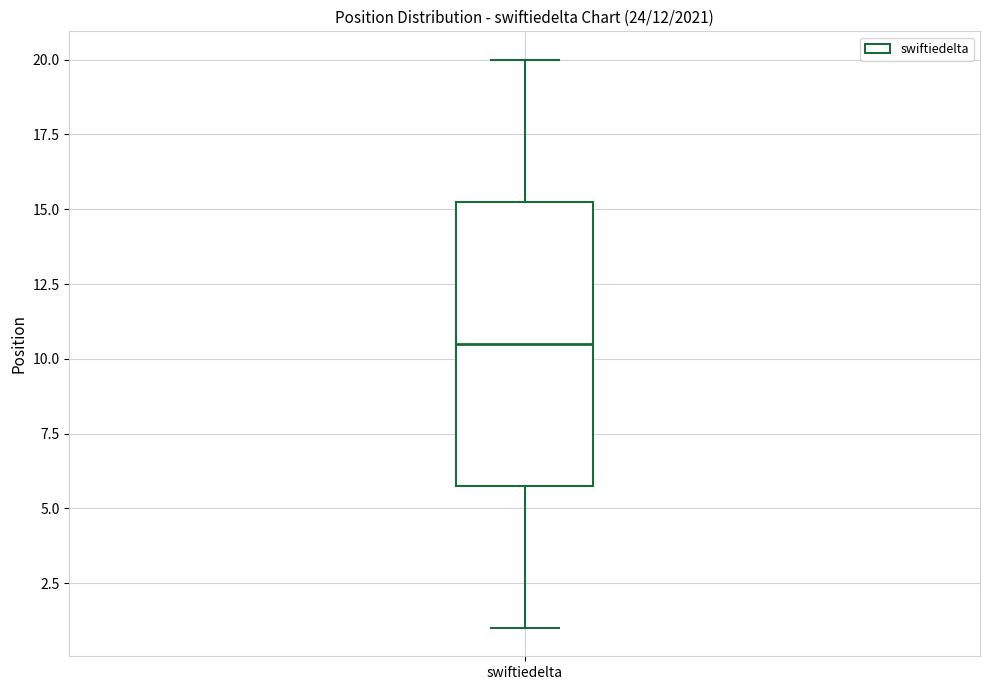

Transcribe this box plot: give where the median line is, the range the box spans, and where the two whiskers end, as read against the y-axis. The values are not printed on the chart, so give them approximately, as read against the axis.

median 10.5, box 6.0 to 15.5, whiskers 1.0 to 20.0